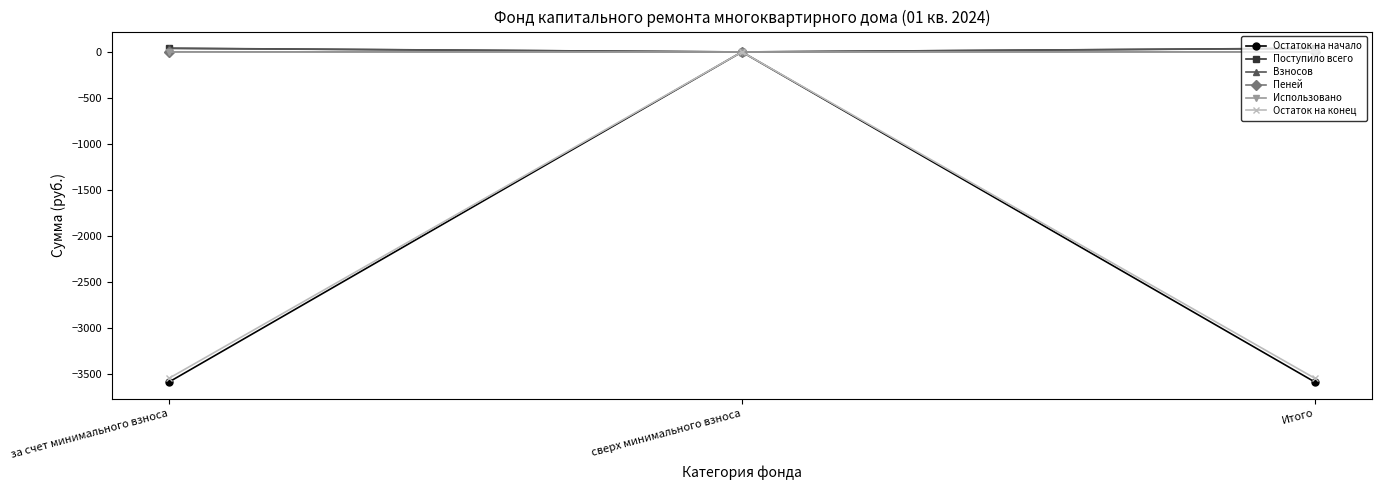

What is the smallest value displayed?

-3585.9